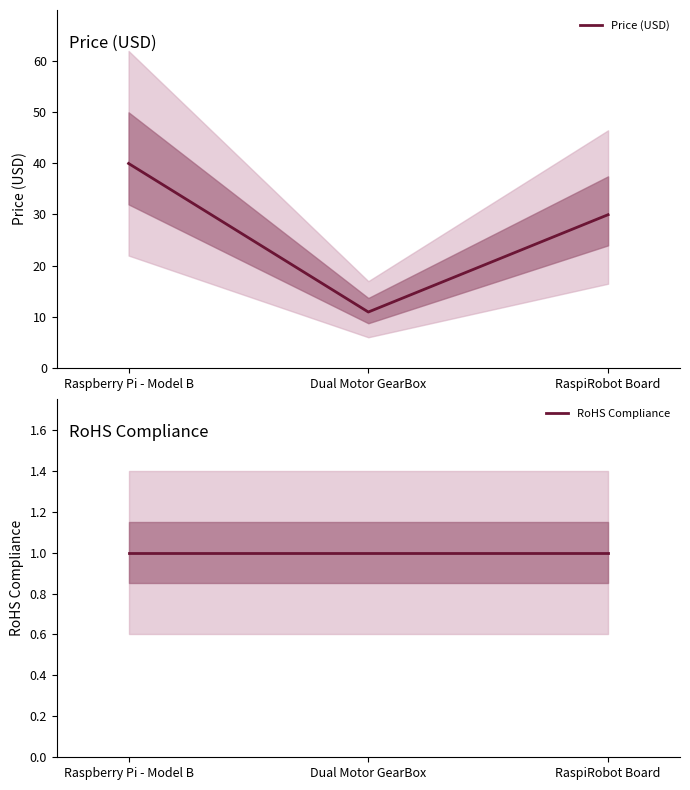

Which series has the largest total across all categories?

Price (USD)